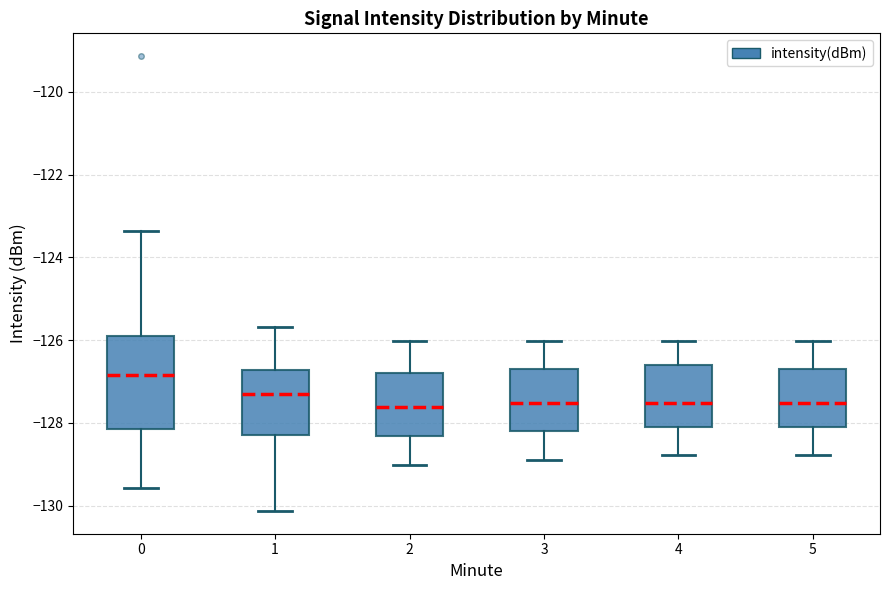

Which box is the tallest, from its lower edge to its upper edge?

0